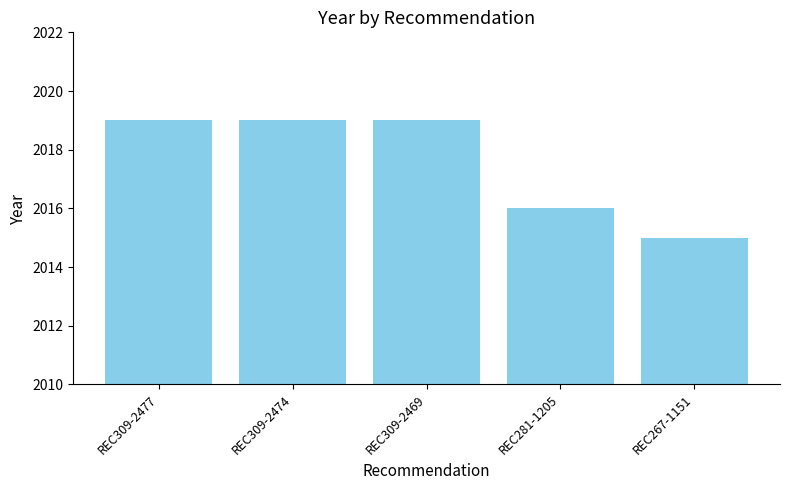

What is the value of the 4th bar from the left?

2016